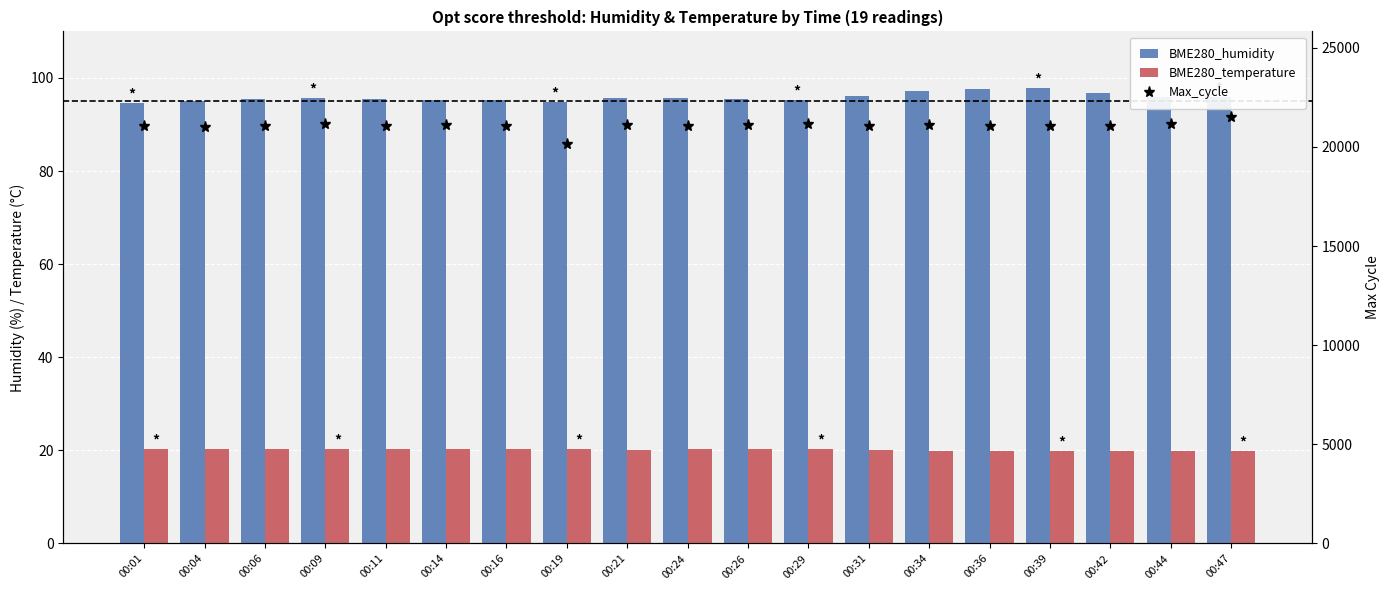

What is the difference between the maximum and minimum values in the BME280_humidity series?

3.1